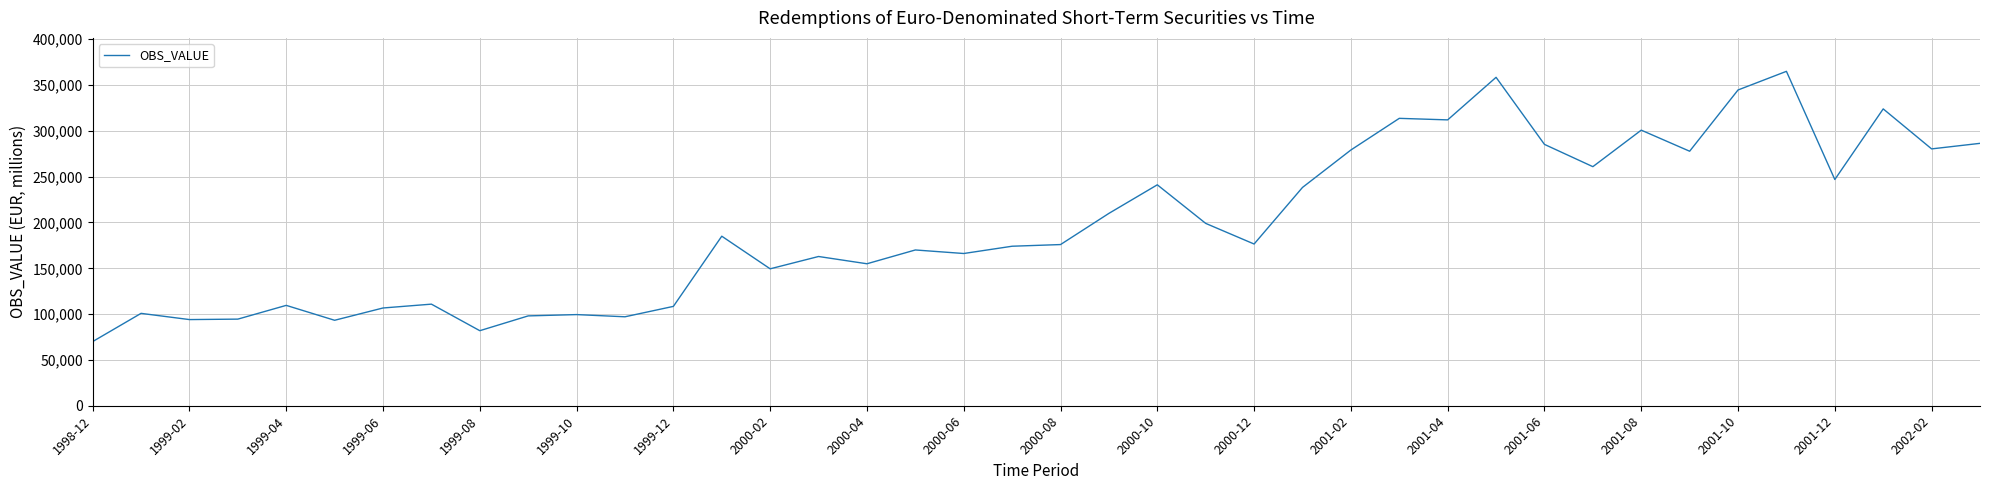

True or false: the data has more than 2 interior local peaks.

True